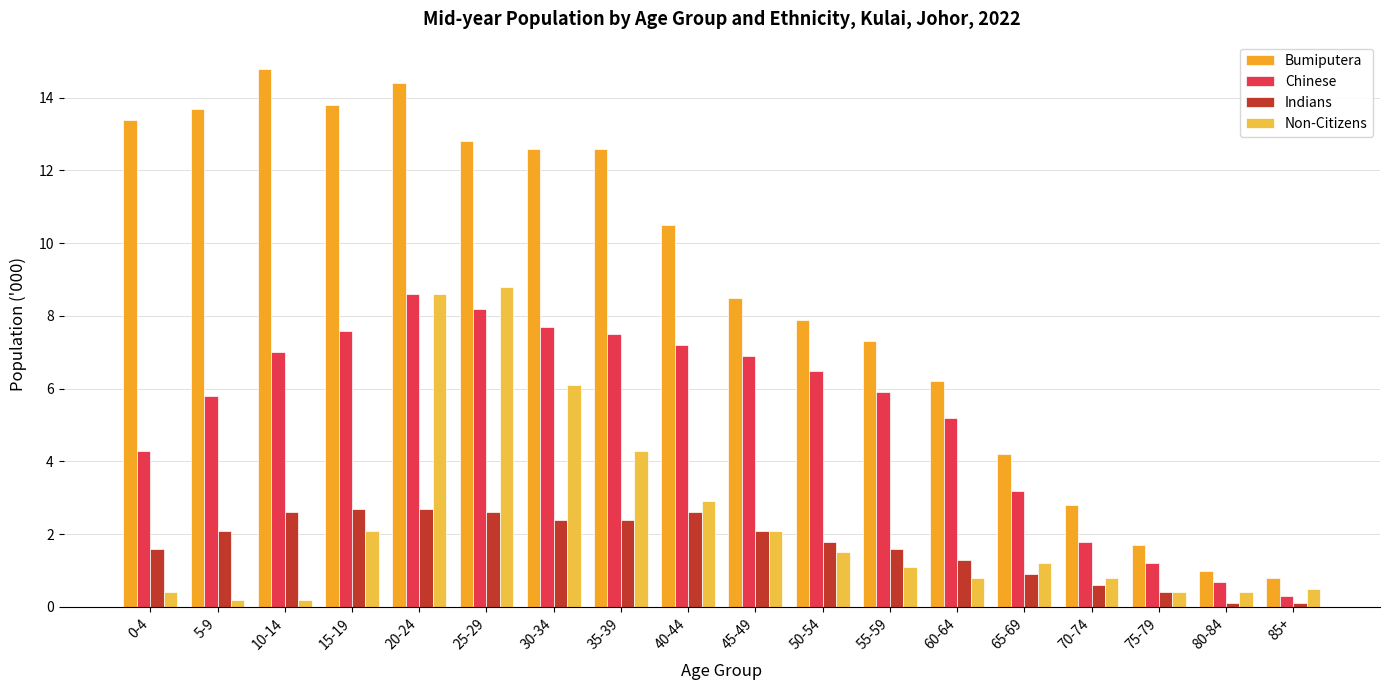

What is the label of the 13th bar from the left?

60-64